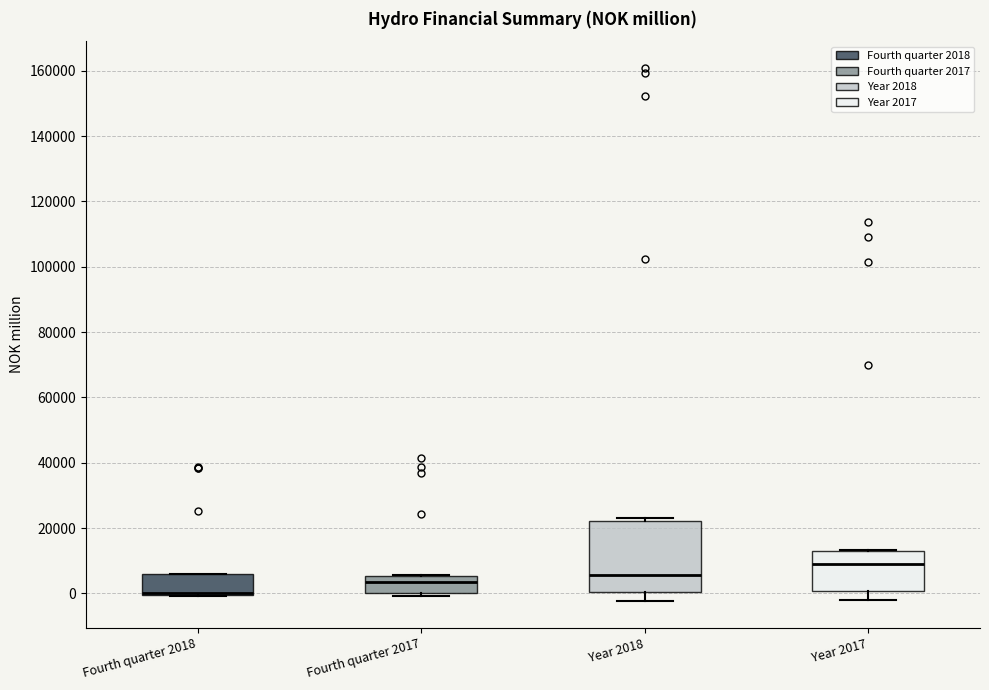

Comparing the boxes themselves (not the whiskers), which one is the tallest?

Year 2018